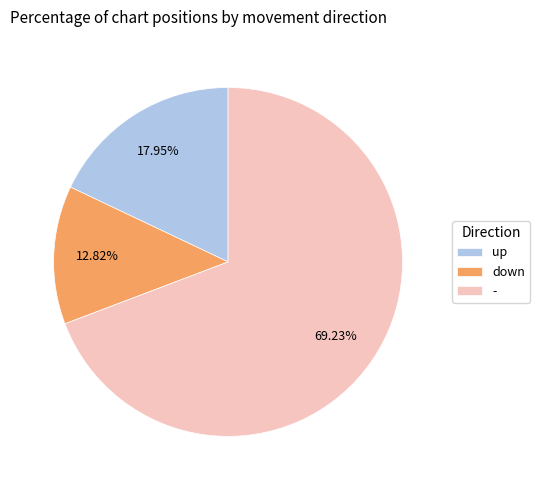

Is - the majority of the pie?

Yes